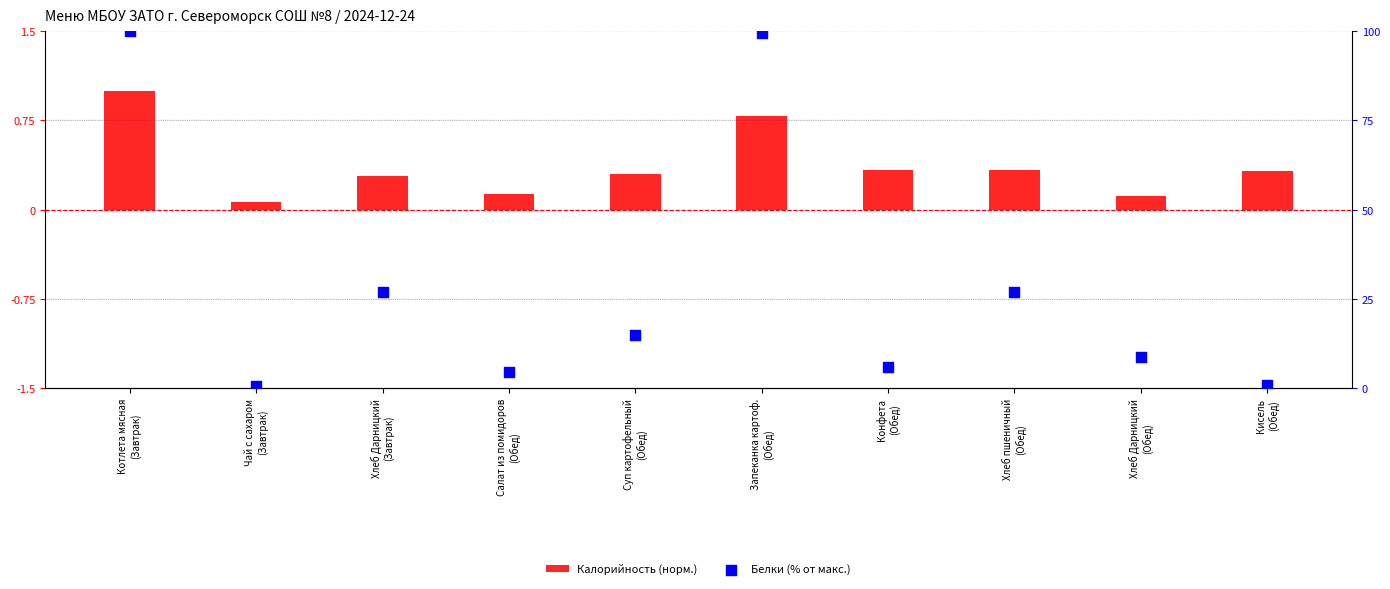

Which series has the largest total across all categories?

Белки (% от макс.)